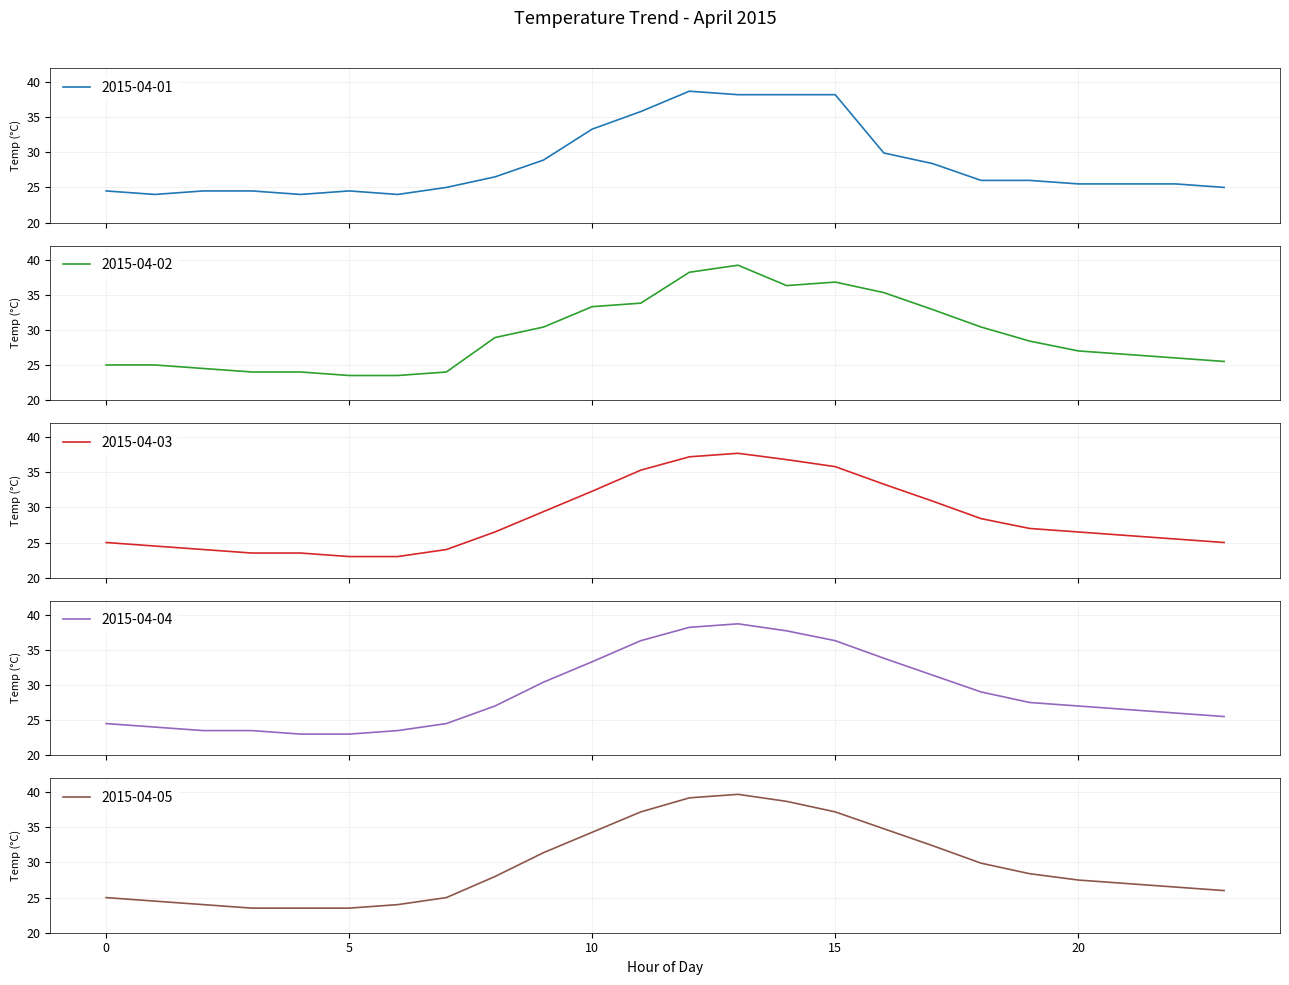

Is this an area chart (filled region under the line)?

No